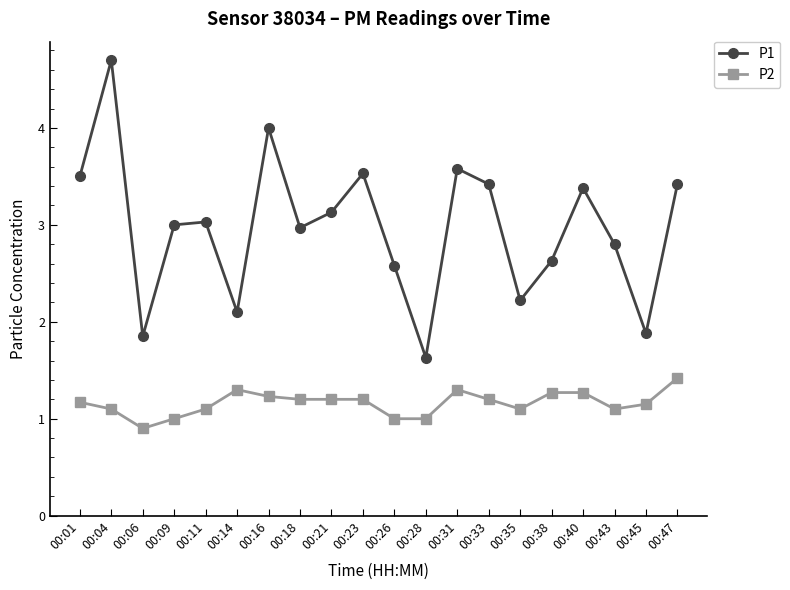

What is the difference between the P2 values at 00:01 and 00:35?

0.1